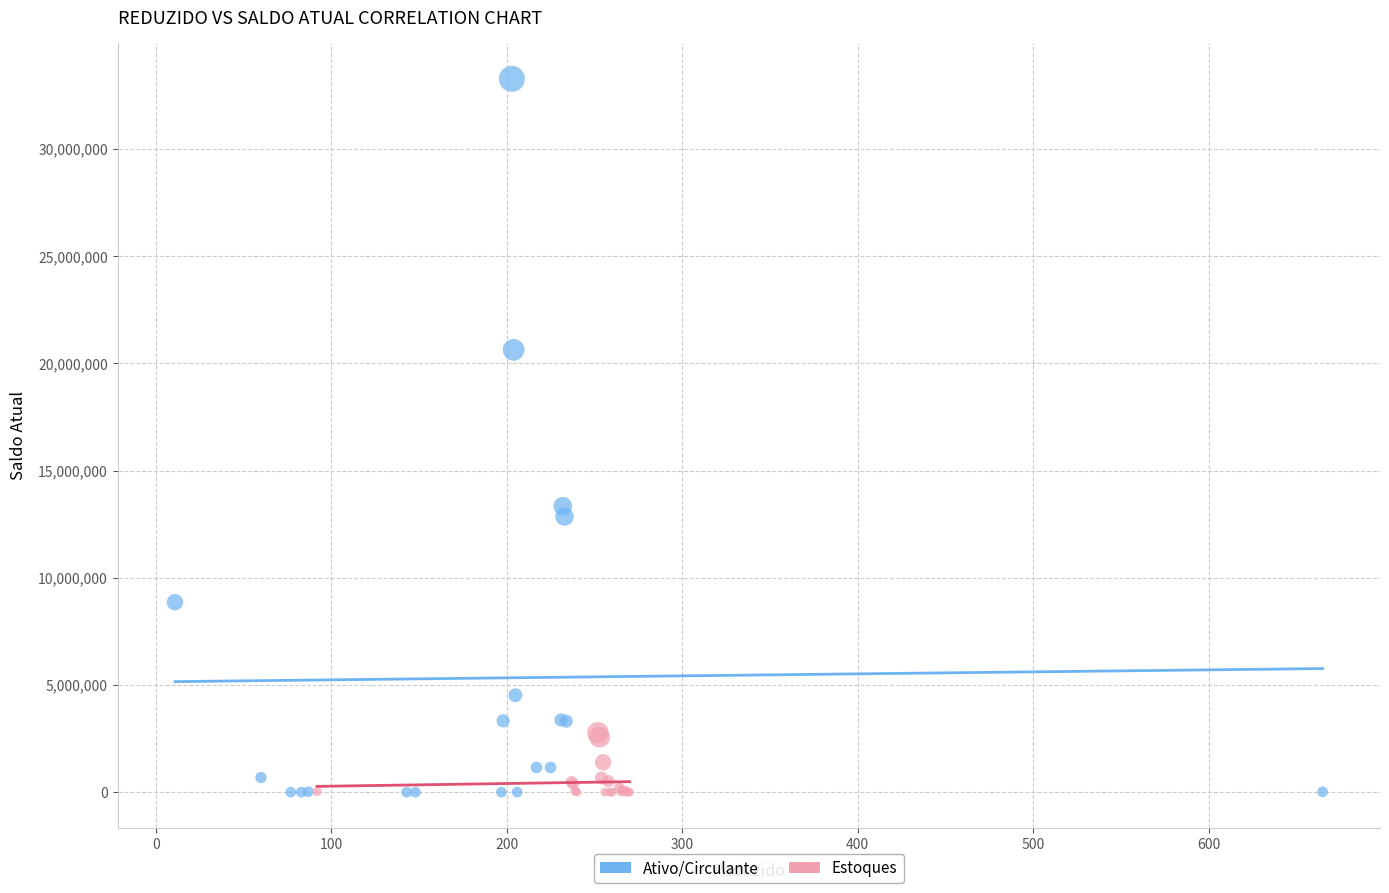

Which series has the largest Y range (max minus min)?

Ativo/Circulante